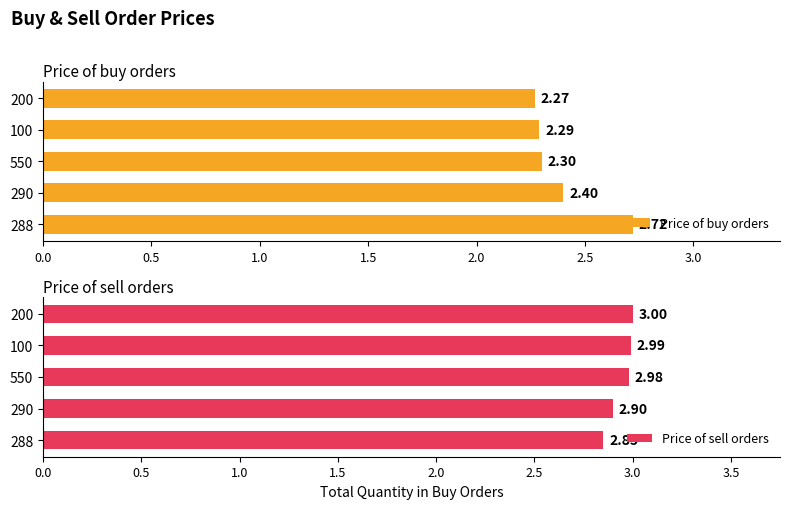

What is the difference between the maximum and second lowest values in the Price of sell orders series?

0.1